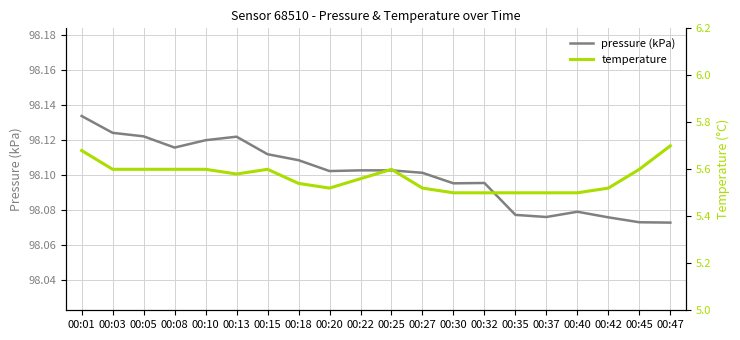

Reading left to right, what are all the values shown in this chart?

pressure (kPa): 98.1	98.1	98.1	98.1	98.1	98.1	98.1	98.1	98.1	98.1	98.1	98.1	98.1	98.1	98.1	98.1	98.1	98.1	98.1	98.1
temperature: 5.7	5.6	5.6	5.6	5.6	5.6	5.6	5.5	5.5	5.6	5.6	5.5	5.5	5.5	5.5	5.5	5.5	5.5	5.6	5.7